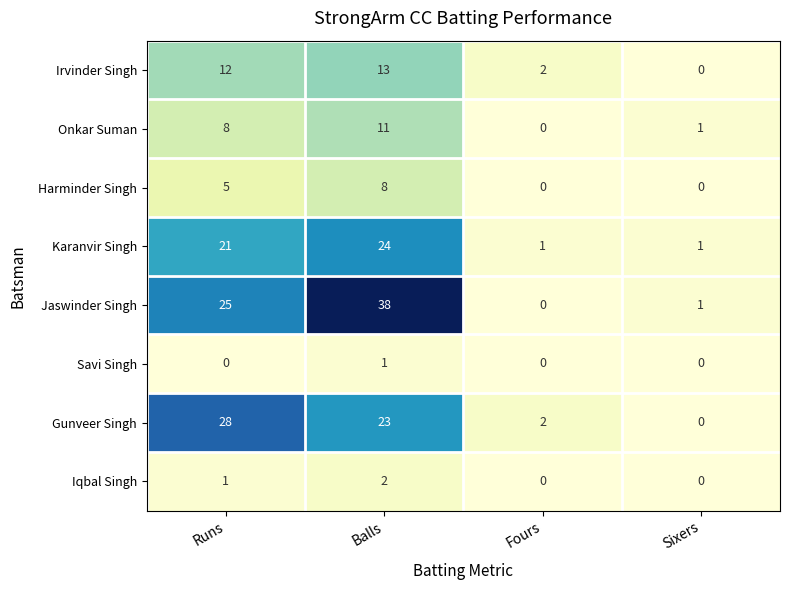

At which category does the chart reach its peak across all series?

Balls